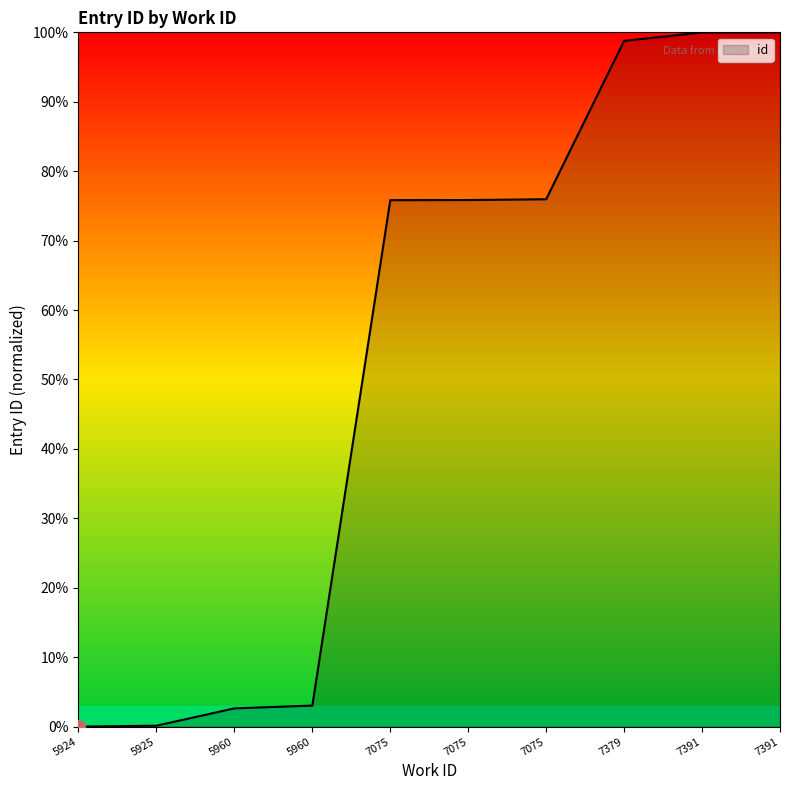

Does the chart display data point markers on the line(s)?

No